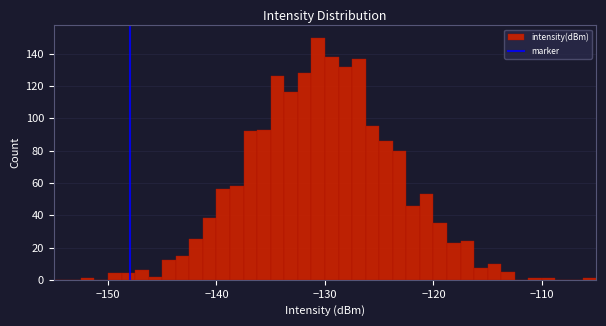

Read against the x-axis, roughly where is the centre of the tallest bar?

-131